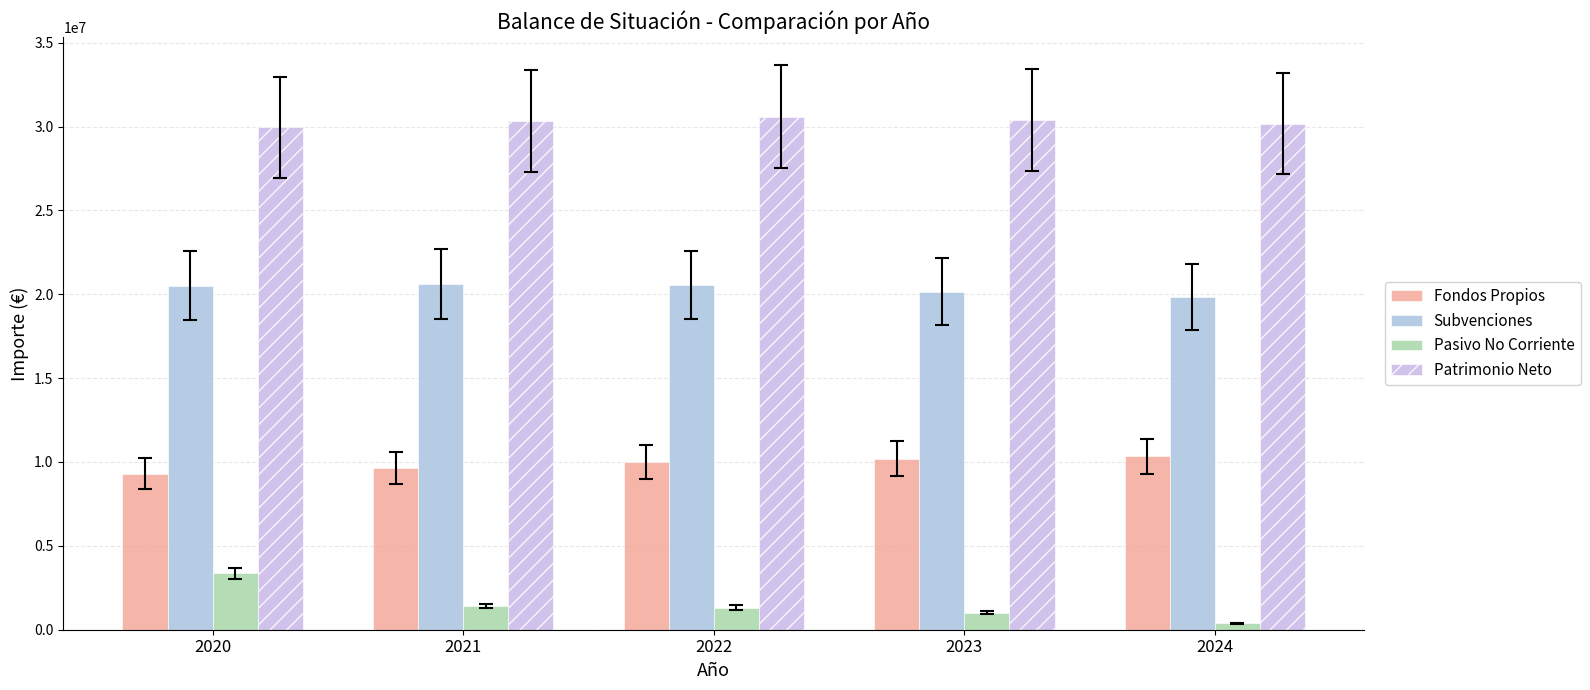

Where does the Patrimonio Neto series first go above 30329191?

2022